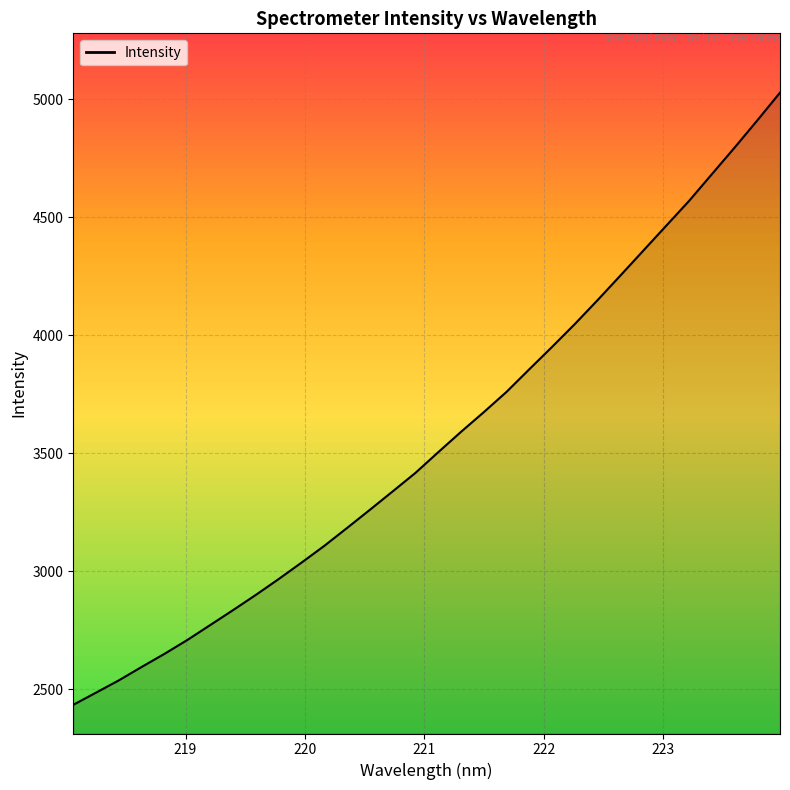

What is the ratio of the value at 222.263 to the value at 219.7801?

1.4